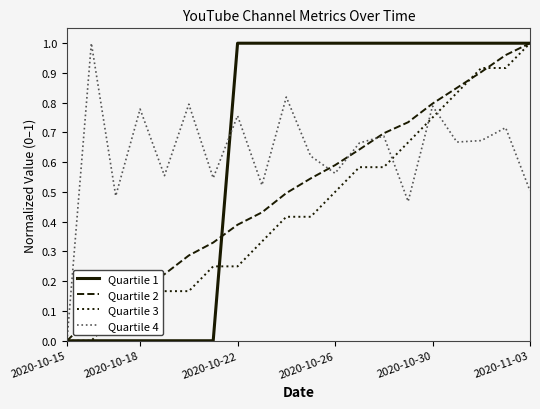

What are all the series names shown in the legend?

Quartile 1, Quartile 2, Quartile 3, Quartile 4